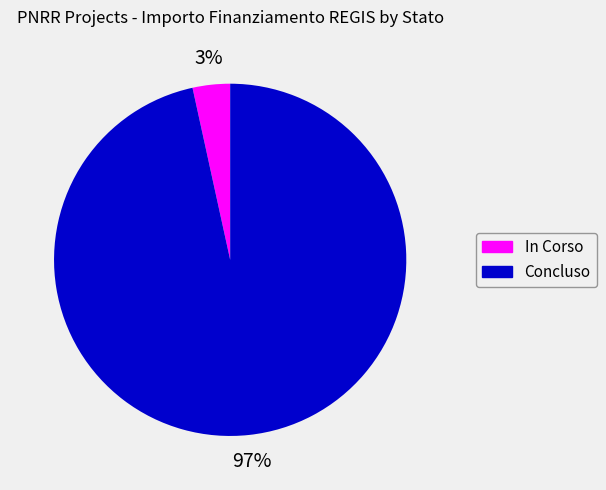

Is the sum of In Corso and Concluso greater than half?

Yes